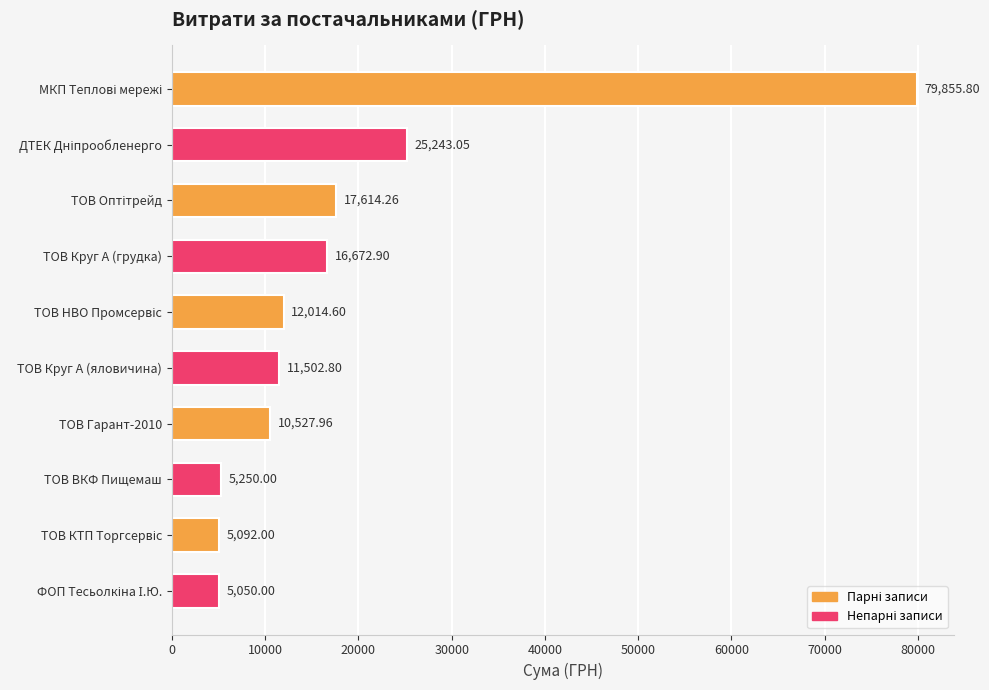

What is the sum of all values?

188823.4